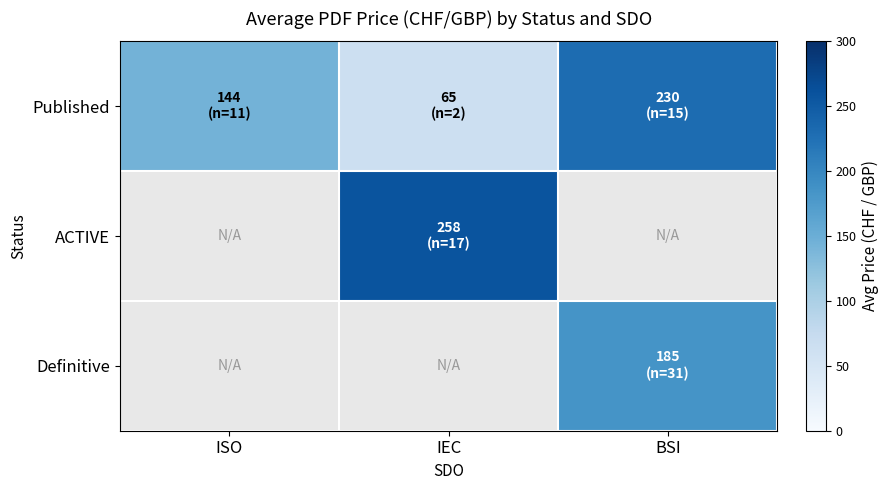

At how many categories does at least one series exceed 81?

3